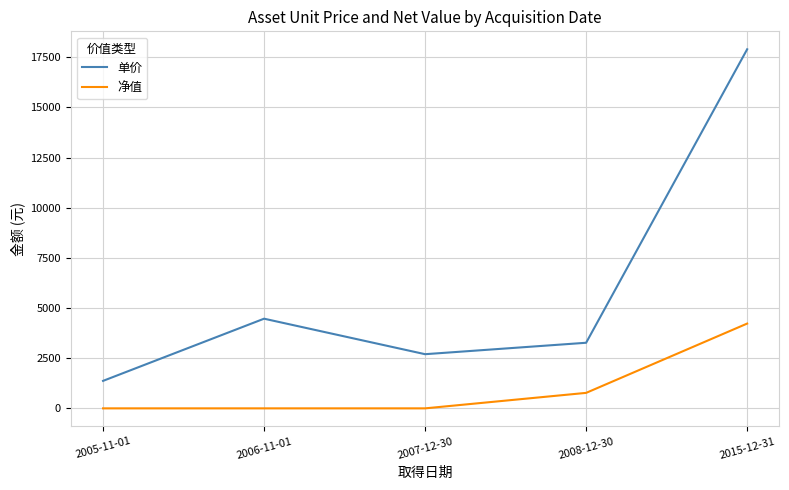

Rank the series by their maximum value, from highest to lowest.

单价, 净值